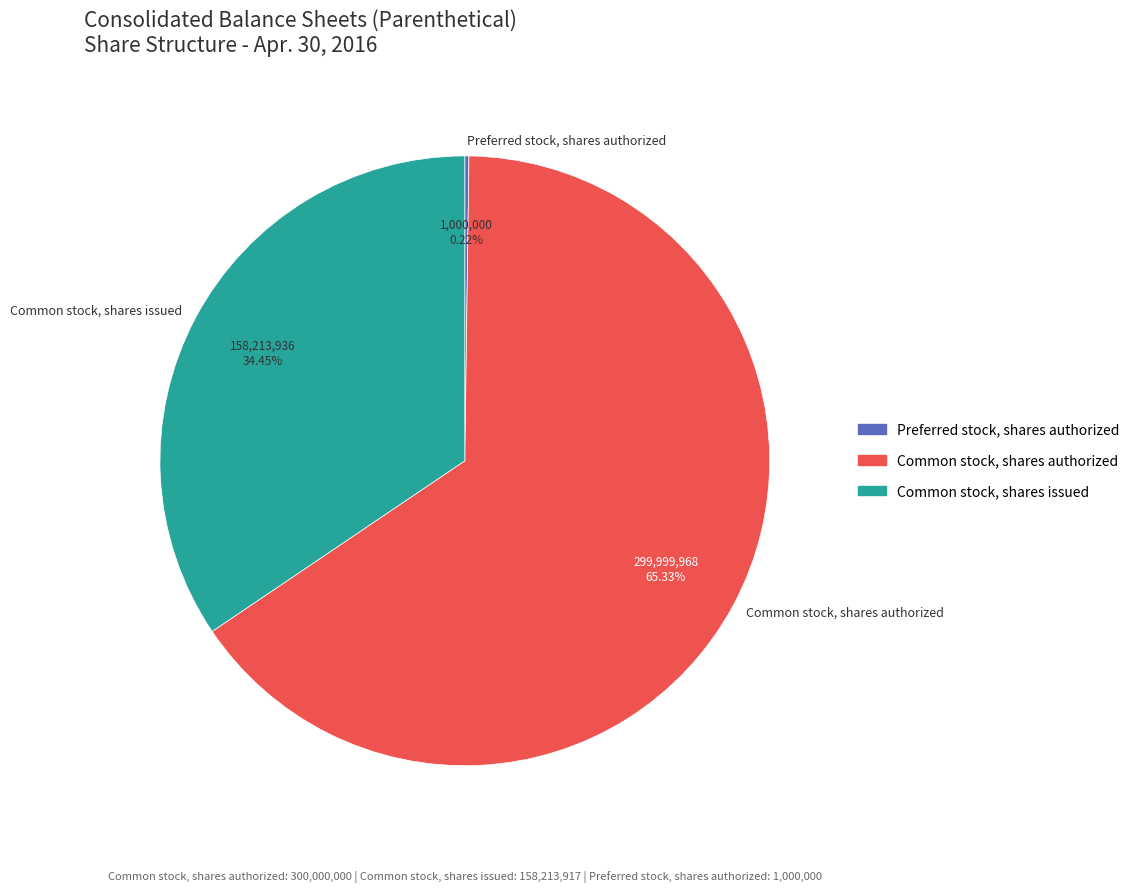

Which category has the biggest portion of the pie?

Common stock, shares authorized